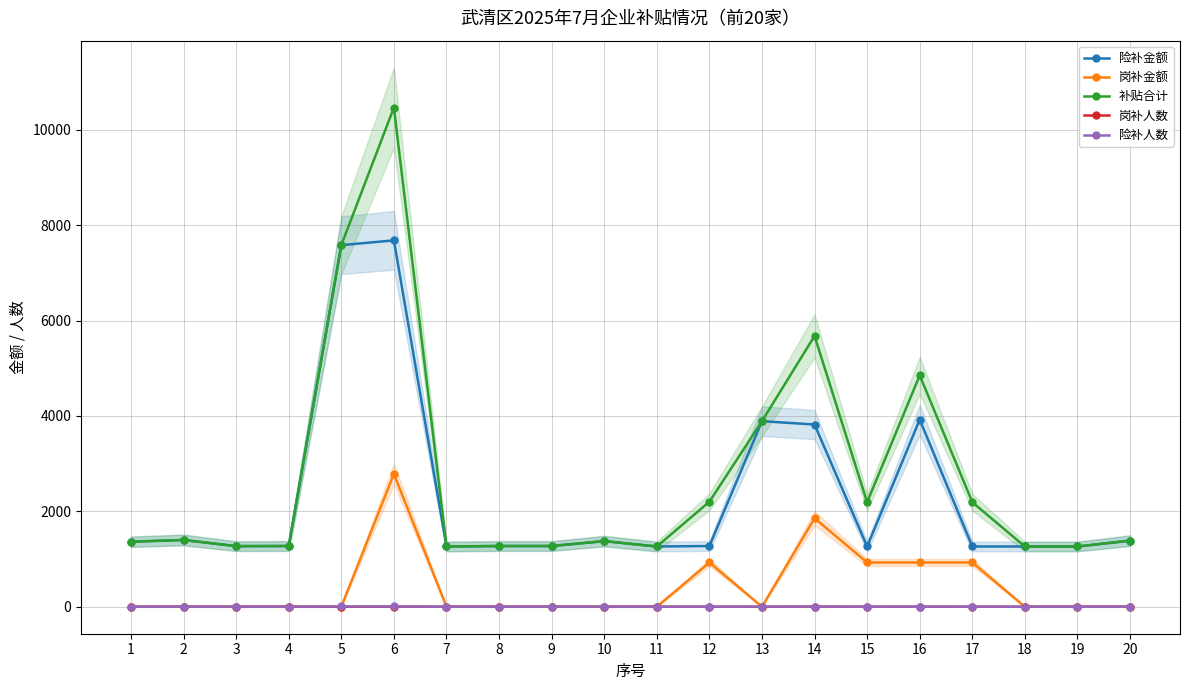

At which category does 补贴合计 reach its first local peak?

2